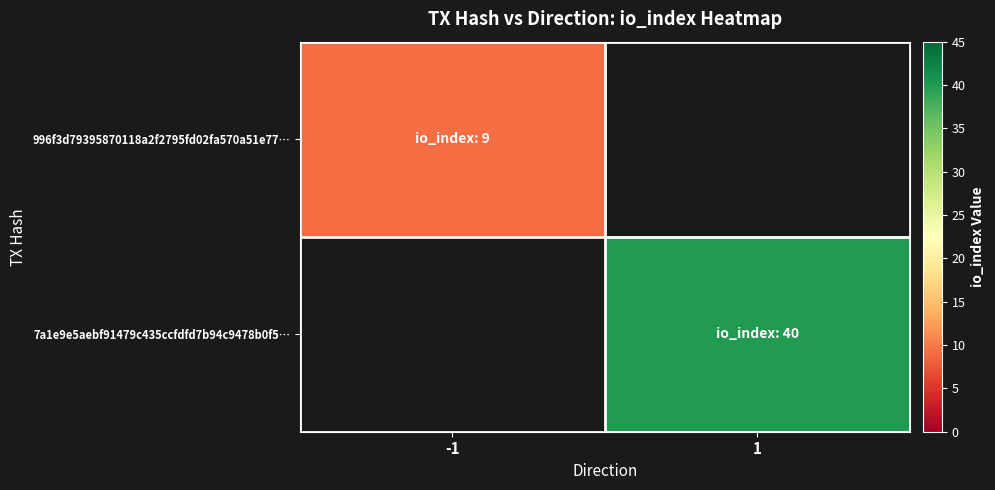

Which category has the highest value across all series?

1